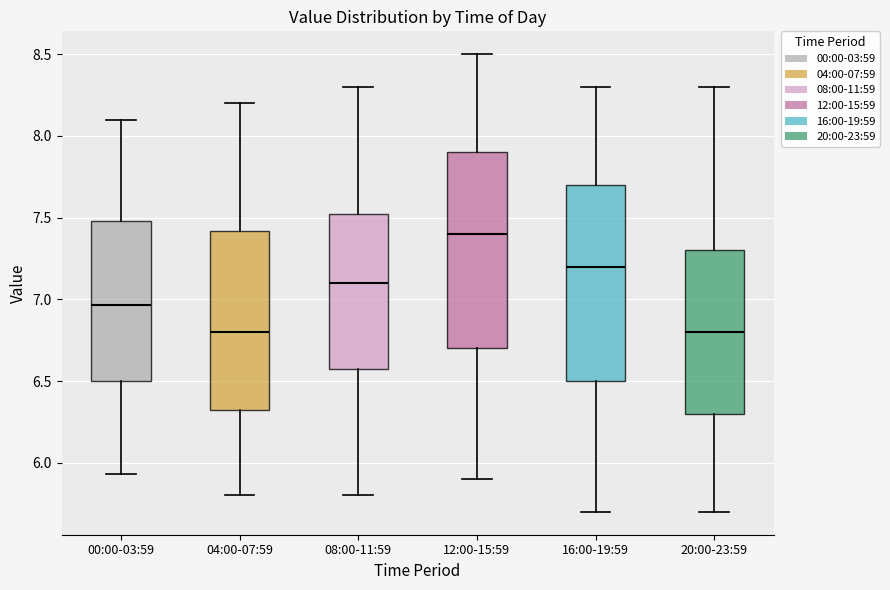

Where is the lower edge of the box for 04:00-07:59 on the y-axis? The values are not printed on the chart, so give them approximately, as read against the axis.

6.30